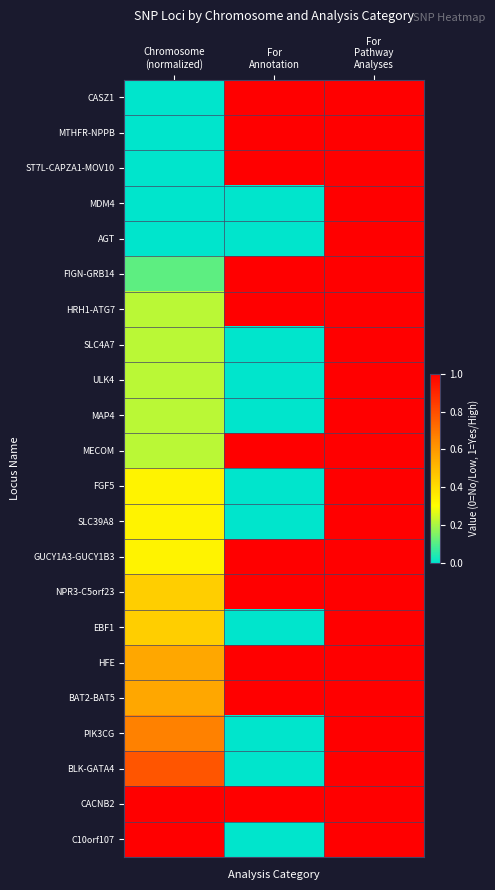

What is the greatest value displayed?

1.0